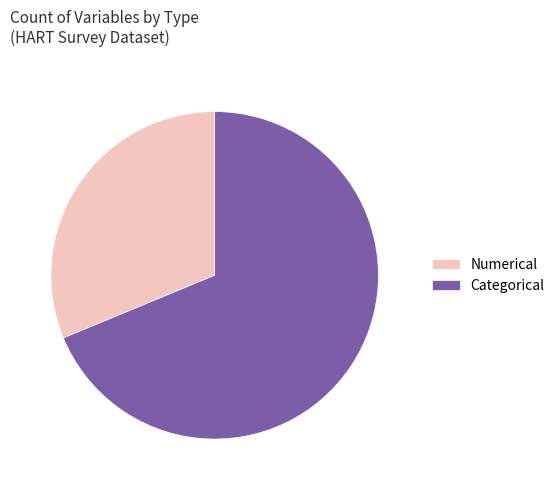

Which slice is the smallest?

Numerical